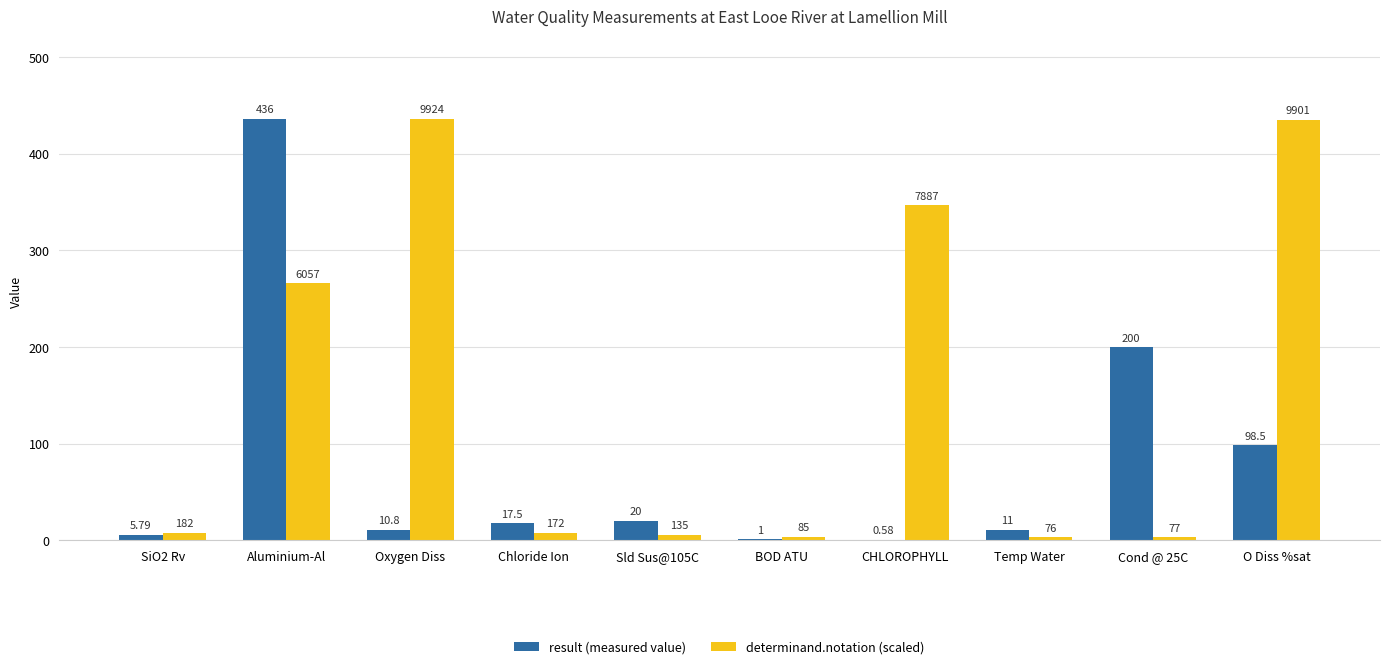

Where does the result (measured value) series first go above 17?

Aluminium-Al